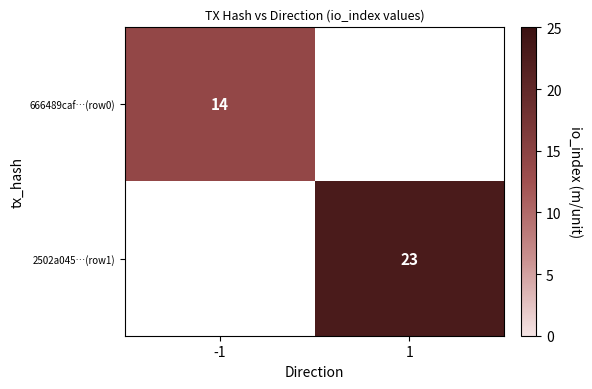

True or false: 2502a045…(row1) has a value of 15 at 1.

False